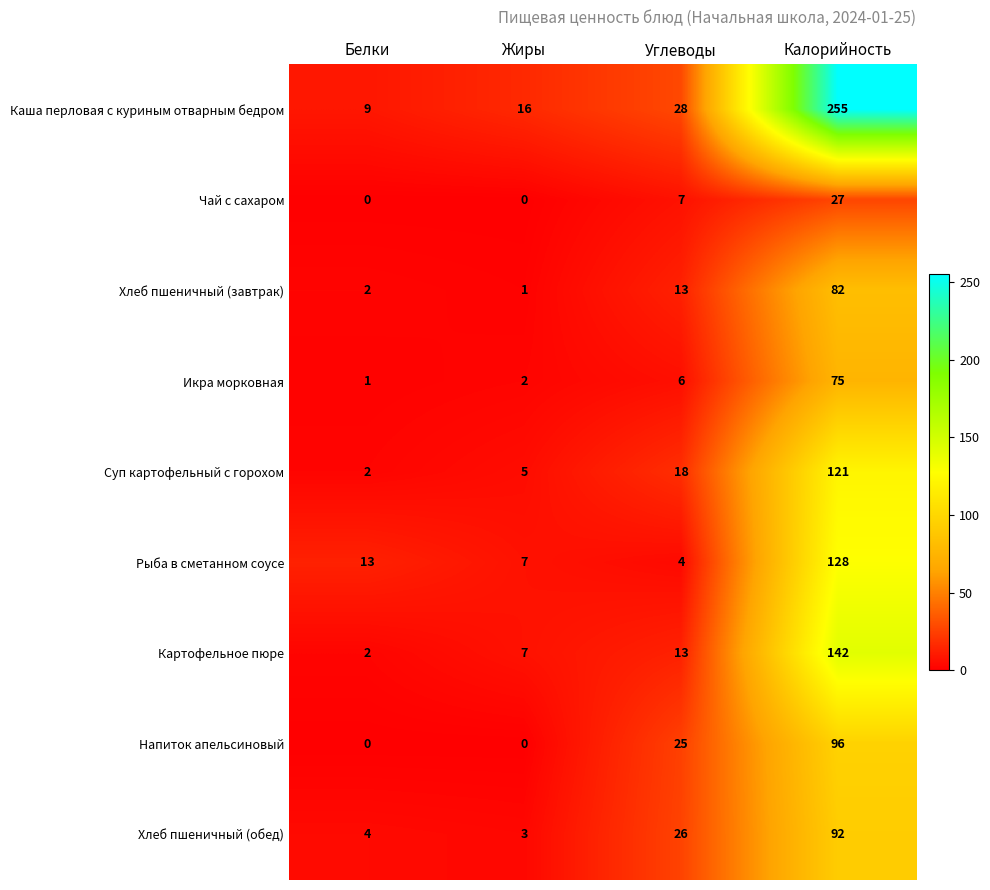

Is the value of Хлеб пшеничный (завтрак) at Белки greater than the value of Суп картофельный с горохом at Жиры?

No